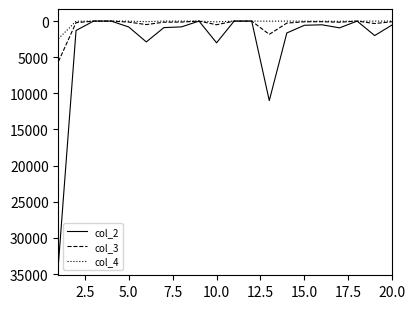

Does the chart display data point markers on the line(s)?

No